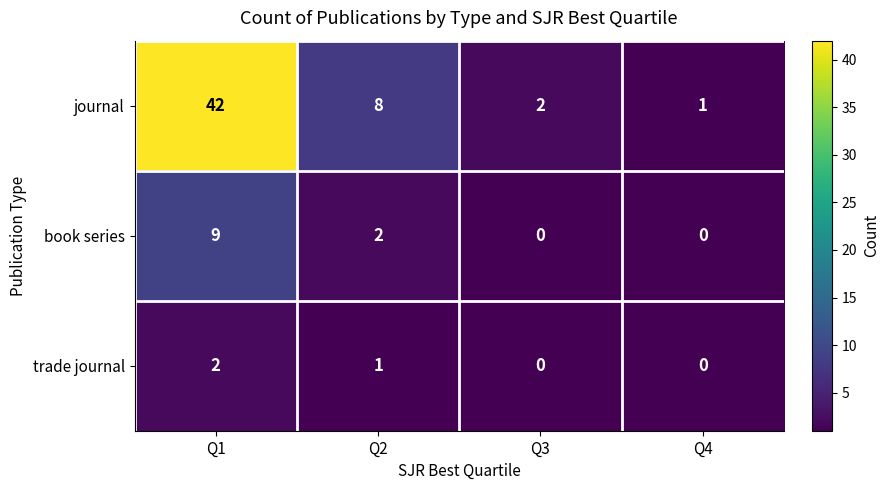

What is the maximum value shown in the chart?

42